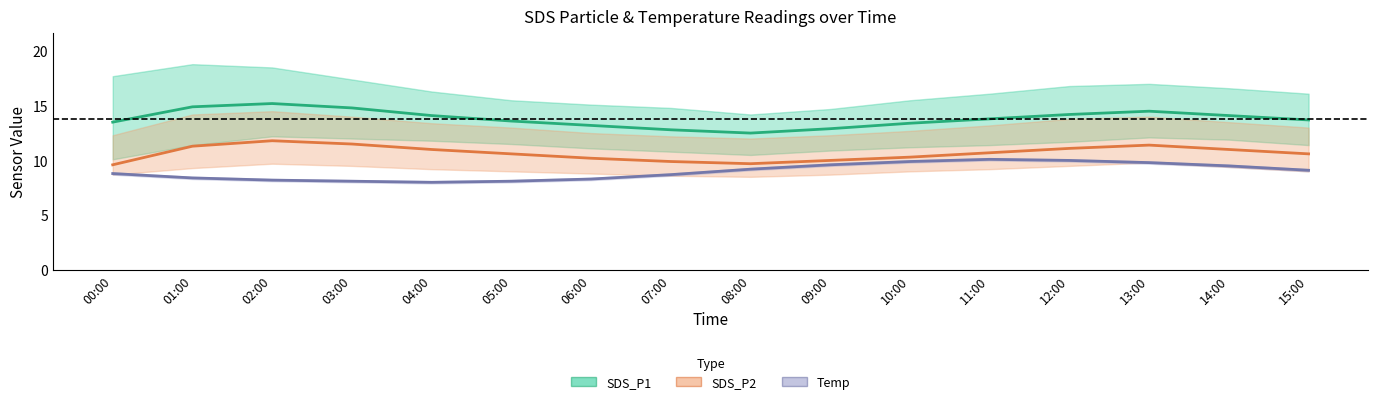

Is it true that SDS_P2 equals 9.7 at 08:00?

True